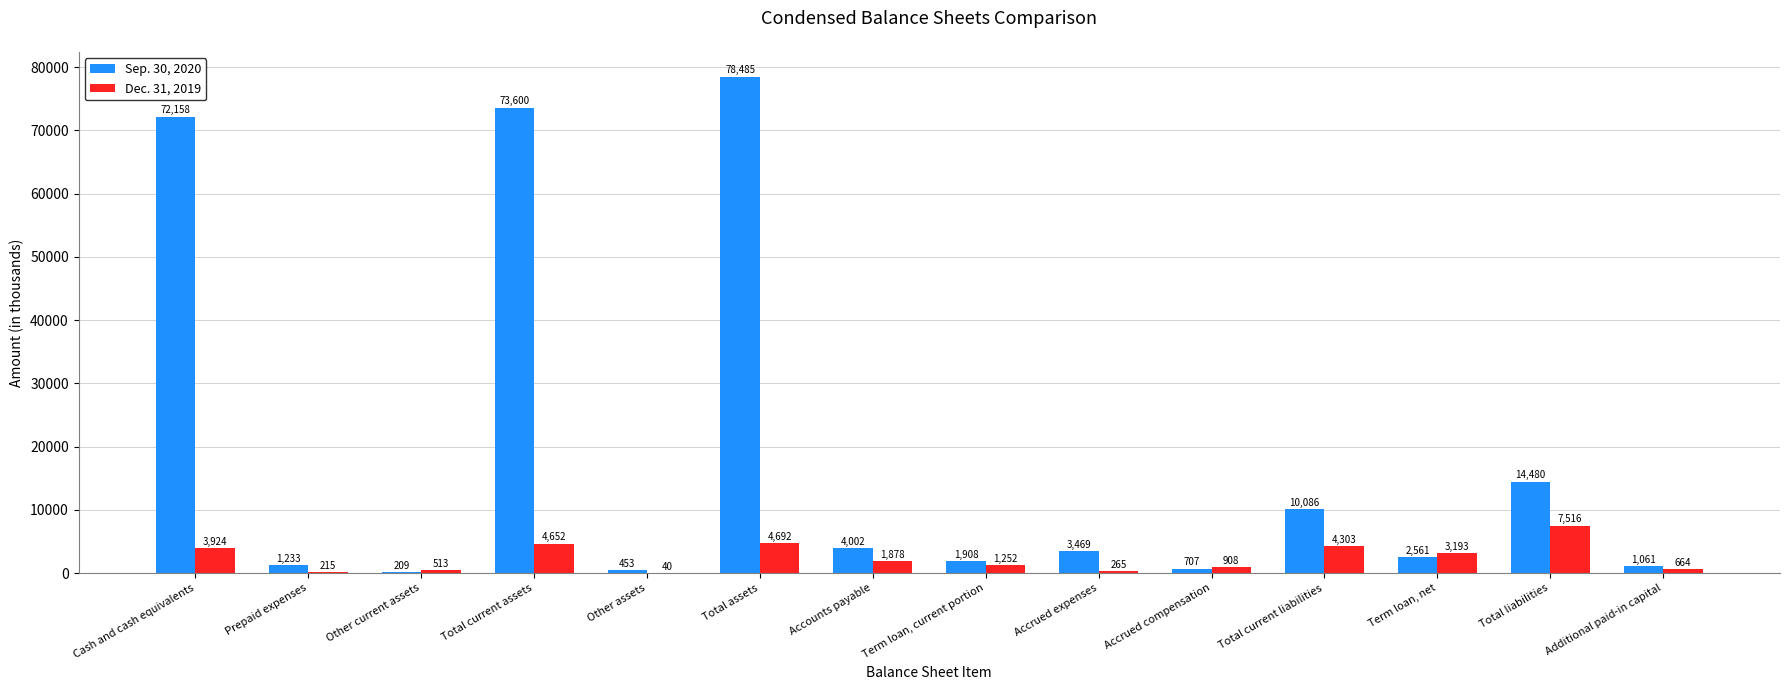

Between Total assets and Total current liabilities, which series saw the biggest shift?

Sep. 30, 2020